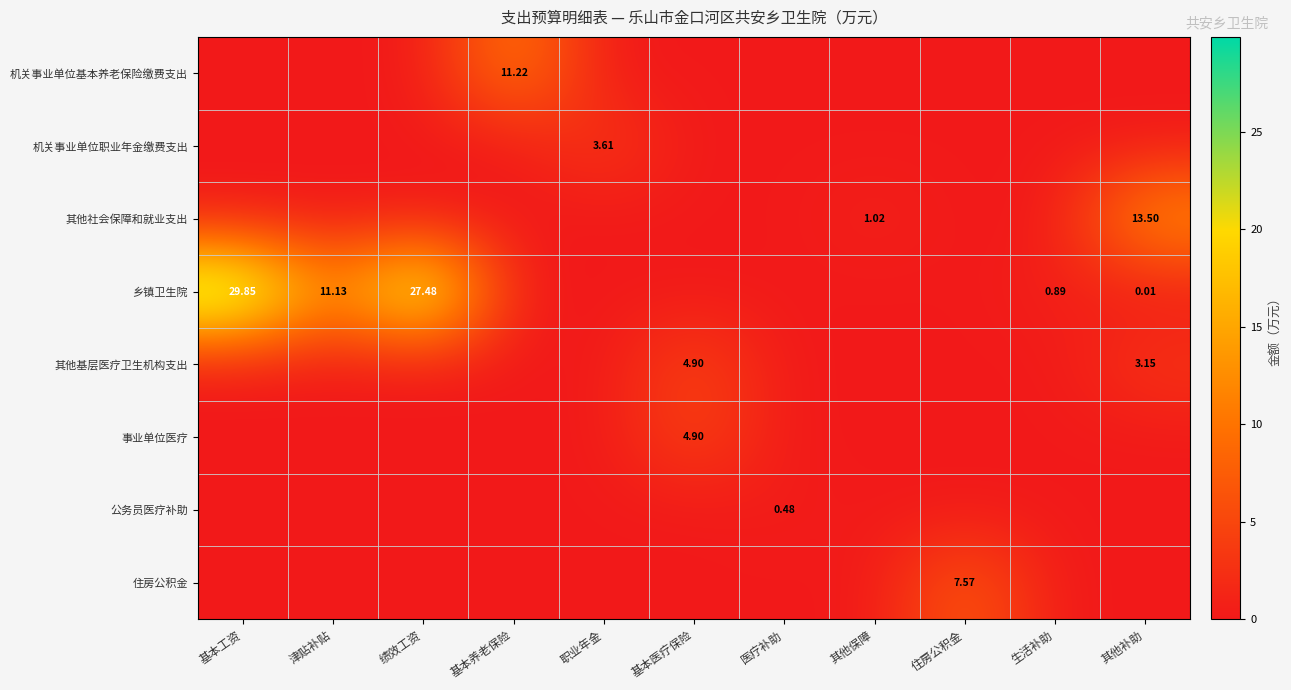

List the series in order of their peak value, highest first.

乡镇卫生院, 其他社会保障和就业支出, 机关事业单位基本养老保险缴费支出, 住房公积金, 其他基层医疗卫生机构支出, 事业单位医疗, 机关事业单位职业年金缴费支出, 公务员医疗补助